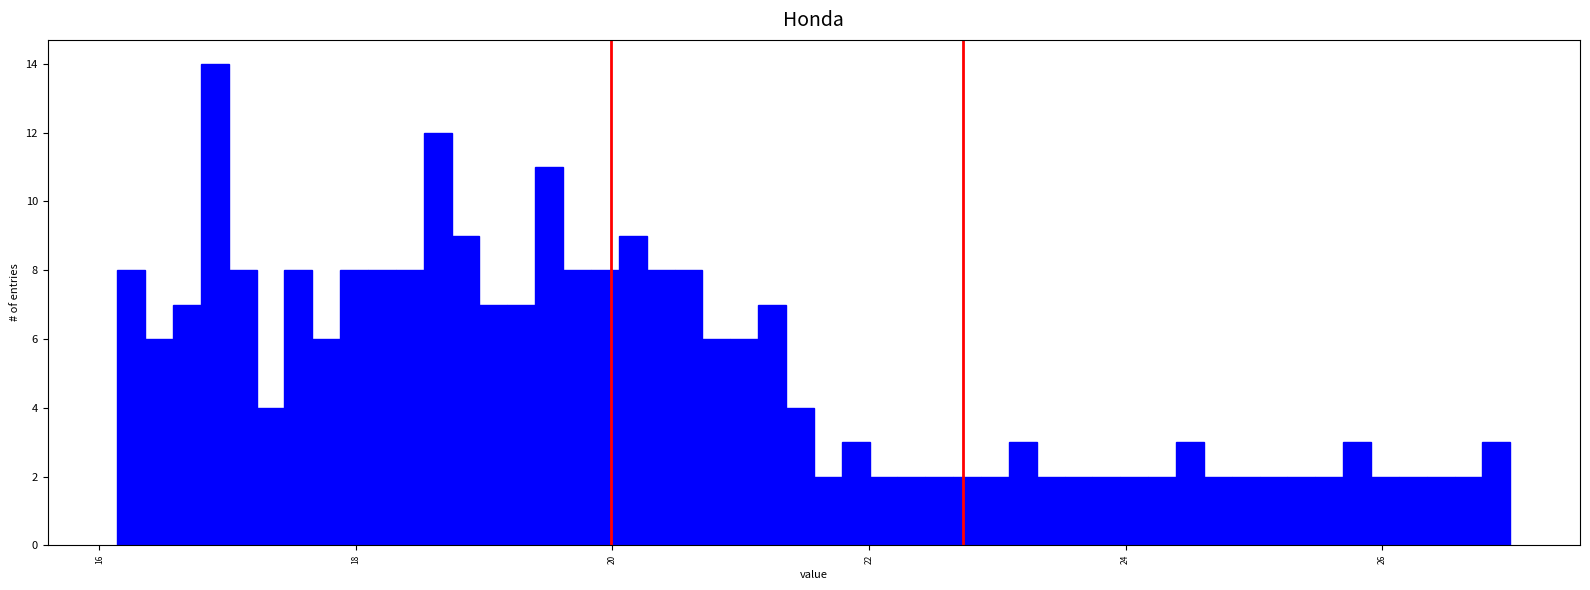

Around what value on the x-axis is the tallest bar? Give the approximate position of its centre, as read against the axis.

17.0